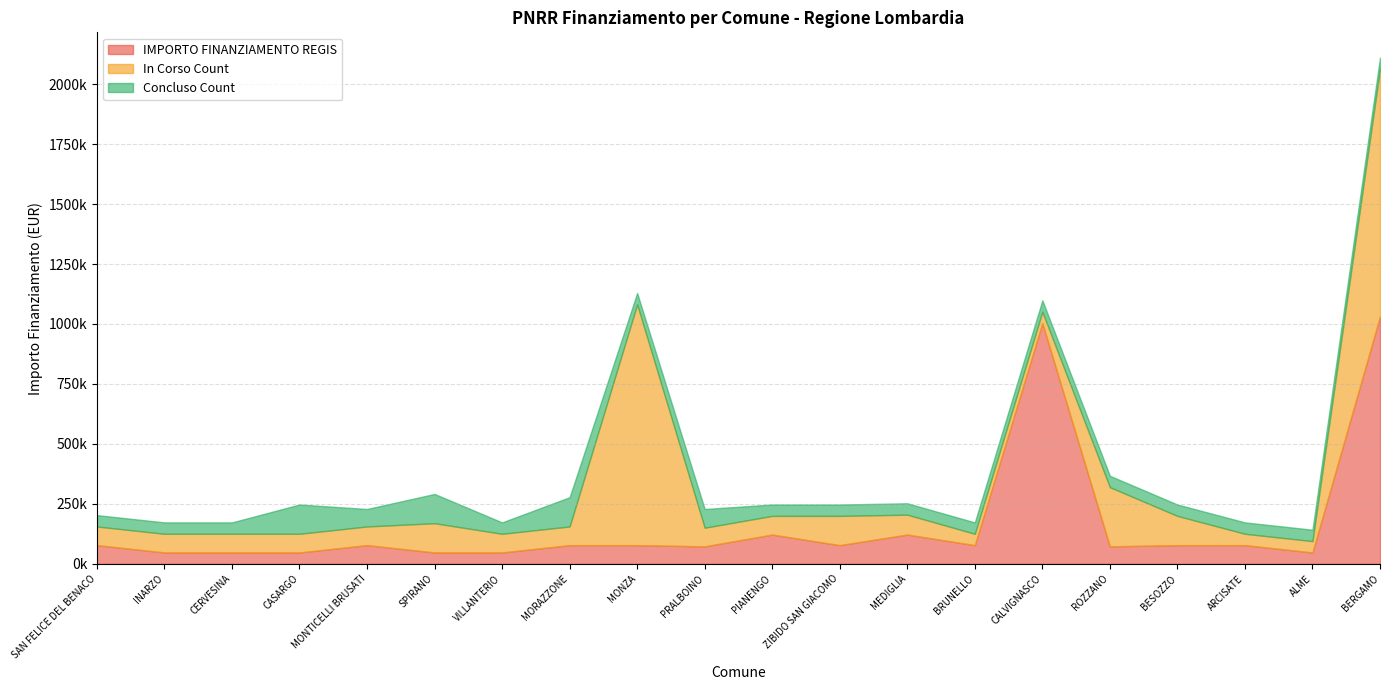

What is the value of the In Corso Count point at the 15th from the left?

47427